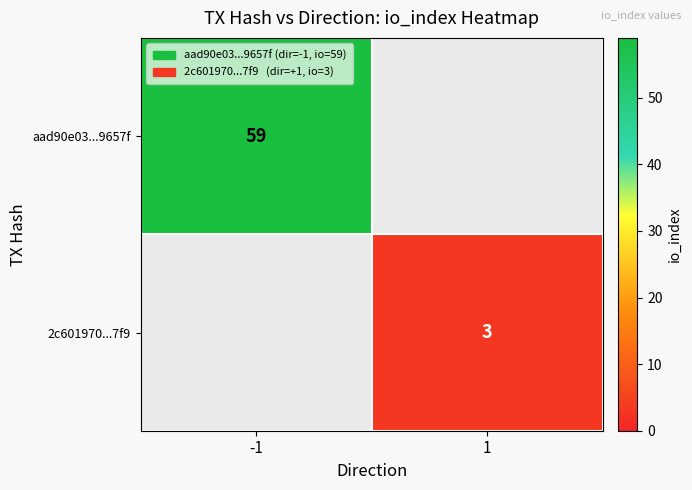

Is the value of aad90e03...9657f at -1 greater than the value of 2c601970...7f9 at 1?

Yes